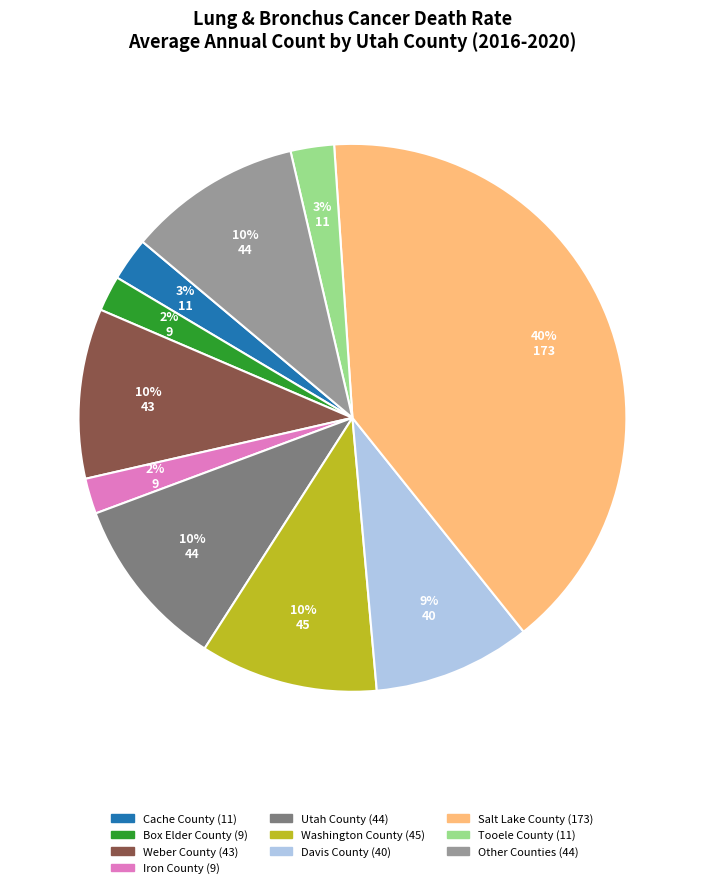

To the nearest percent, what is the average slice percentage?

10%